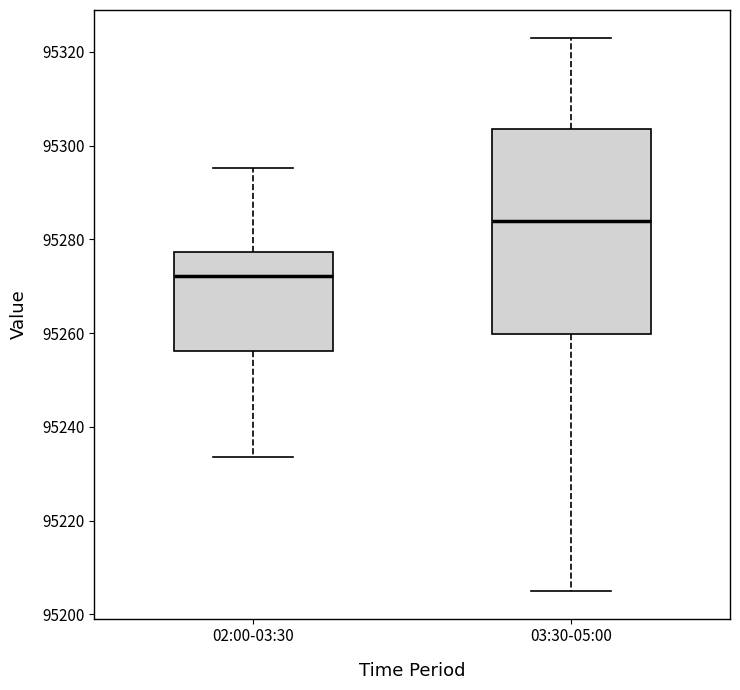

Where does the median line of the box for 02:00-03:30 sit on the y-axis? The values are not printed on the chart, so give them approximately, as read against the axis.

95272